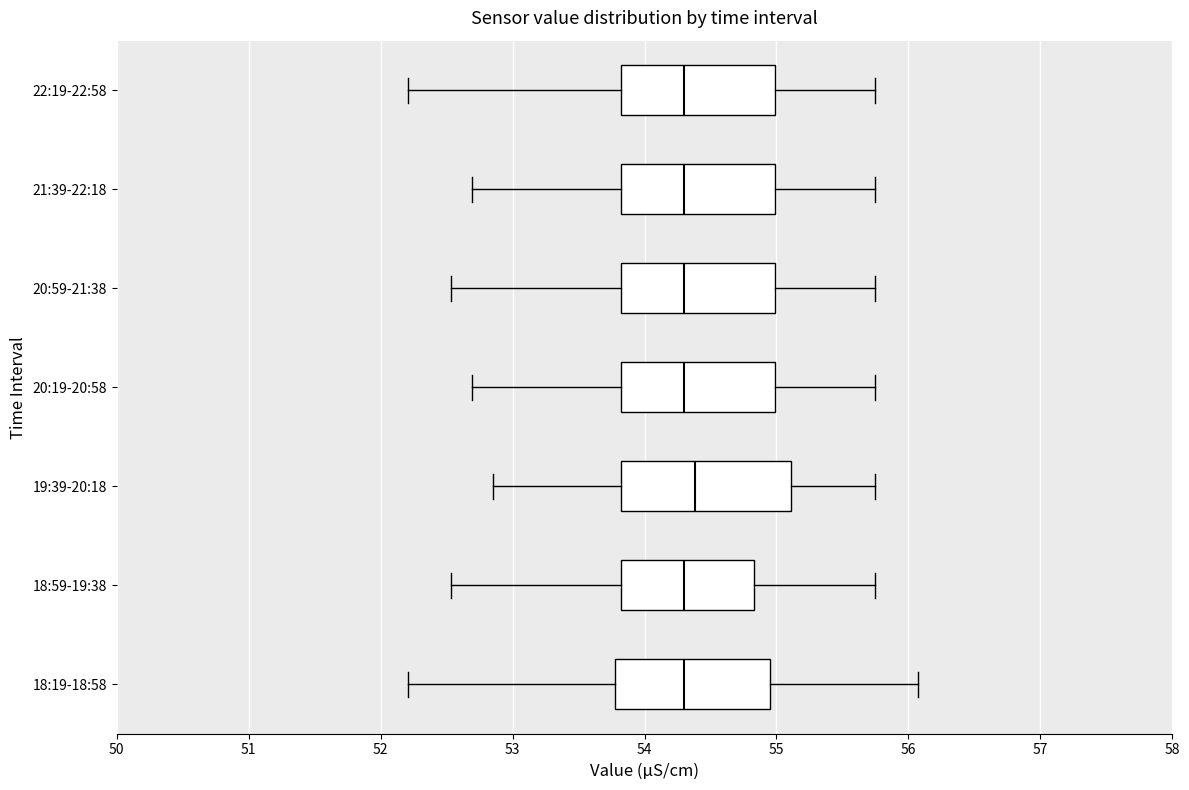

Reading bottom to top, transcribe this box plot: for each box, give where its median line is, the range the box spans, and where its two whiskers end, as read against the x-axis. The values are not printed on the chart, so give them approximately, as read against the axis.

18:19-18:58: median 54.3, box 53.8 to 55.0, whiskers 52.2 to 56.1
18:59-19:38: median 54.3, box 53.8 to 54.8, whiskers 52.5 to 55.8
19:39-20:18: median 54.4, box 53.8 to 55.1, whiskers 52.9 to 55.8
20:19-20:58: median 54.3, box 53.8 to 55.0, whiskers 52.7 to 55.8
20:59-21:38: median 54.3, box 53.8 to 55.0, whiskers 52.5 to 55.8
21:39-22:18: median 54.3, box 53.8 to 55.0, whiskers 52.7 to 55.8
22:19-22:58: median 54.3, box 53.8 to 55.0, whiskers 52.2 to 55.8